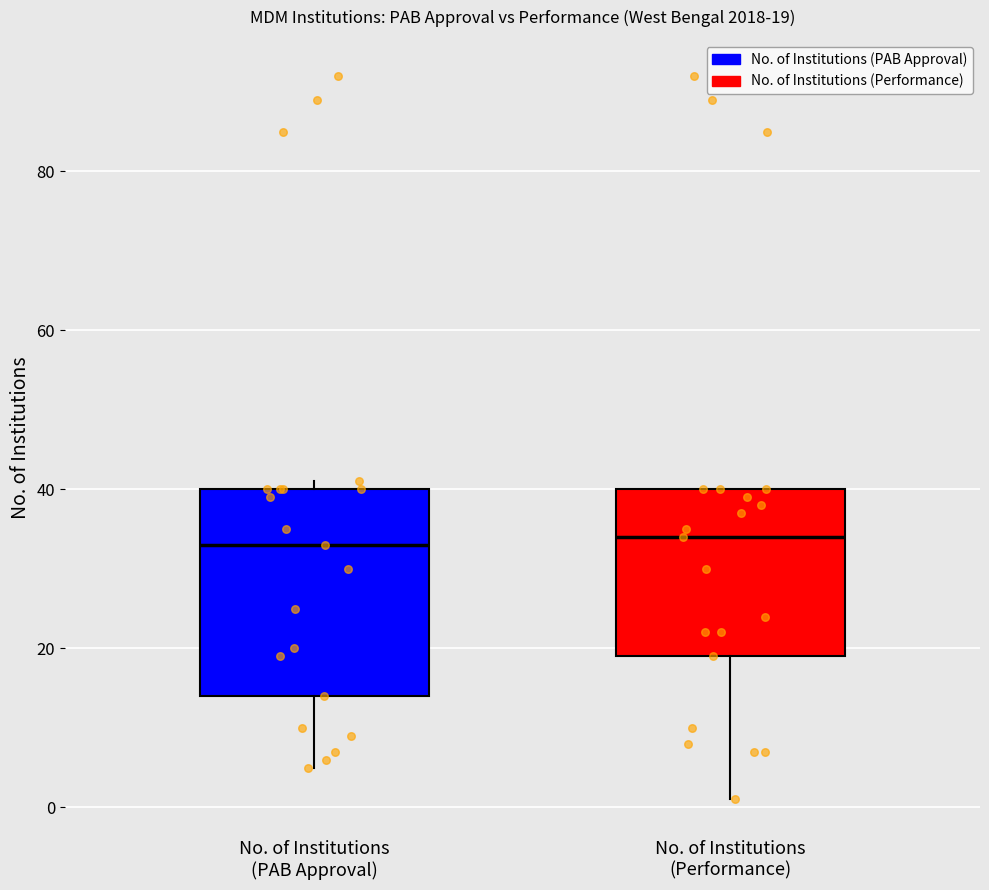

Which box is the tallest, from its lower edge to its upper edge?

No. of Institutions (PAB Approval)